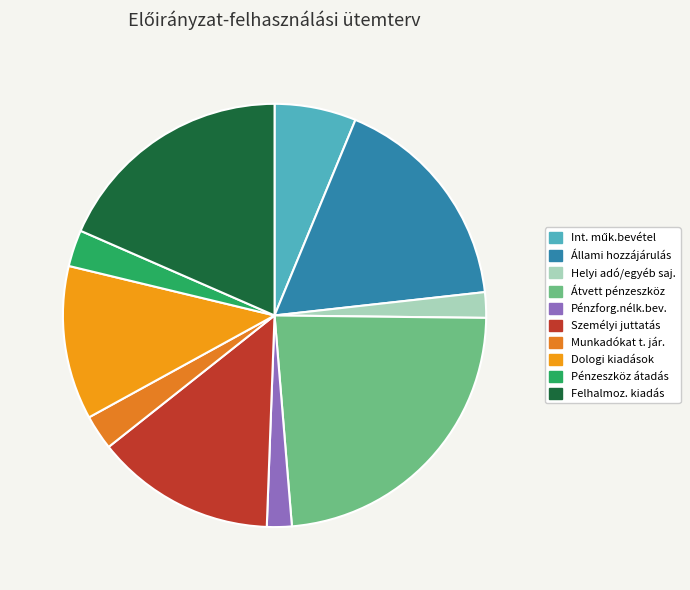

Does Munkadókat t. jár. account for over 50% of the chart?

No